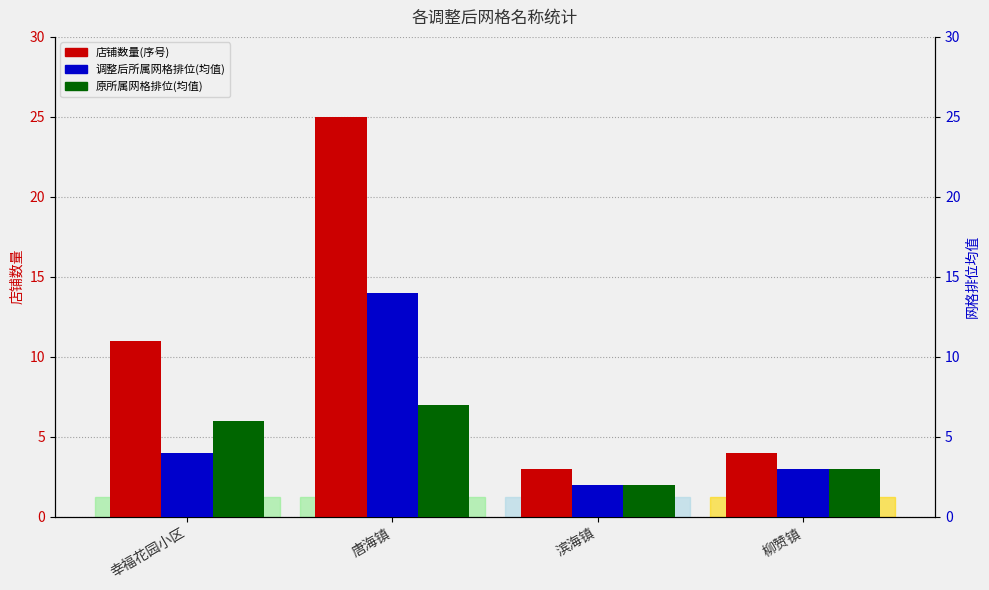

Where does the 店铺数量(序号) series first go above 11?

唐海镇